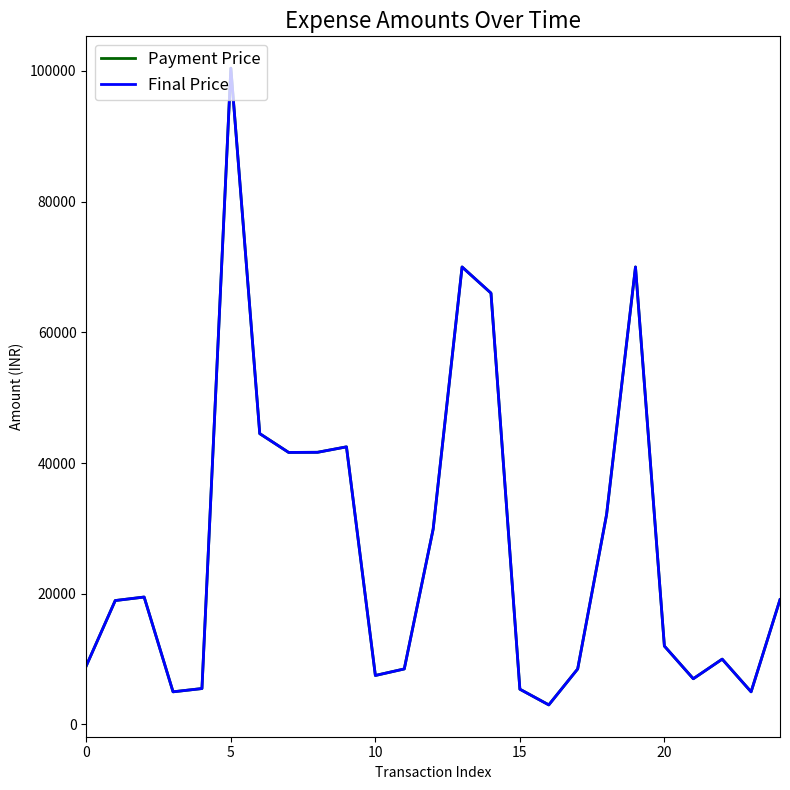

Which series has the largest range (max minus min)?

Payment Price